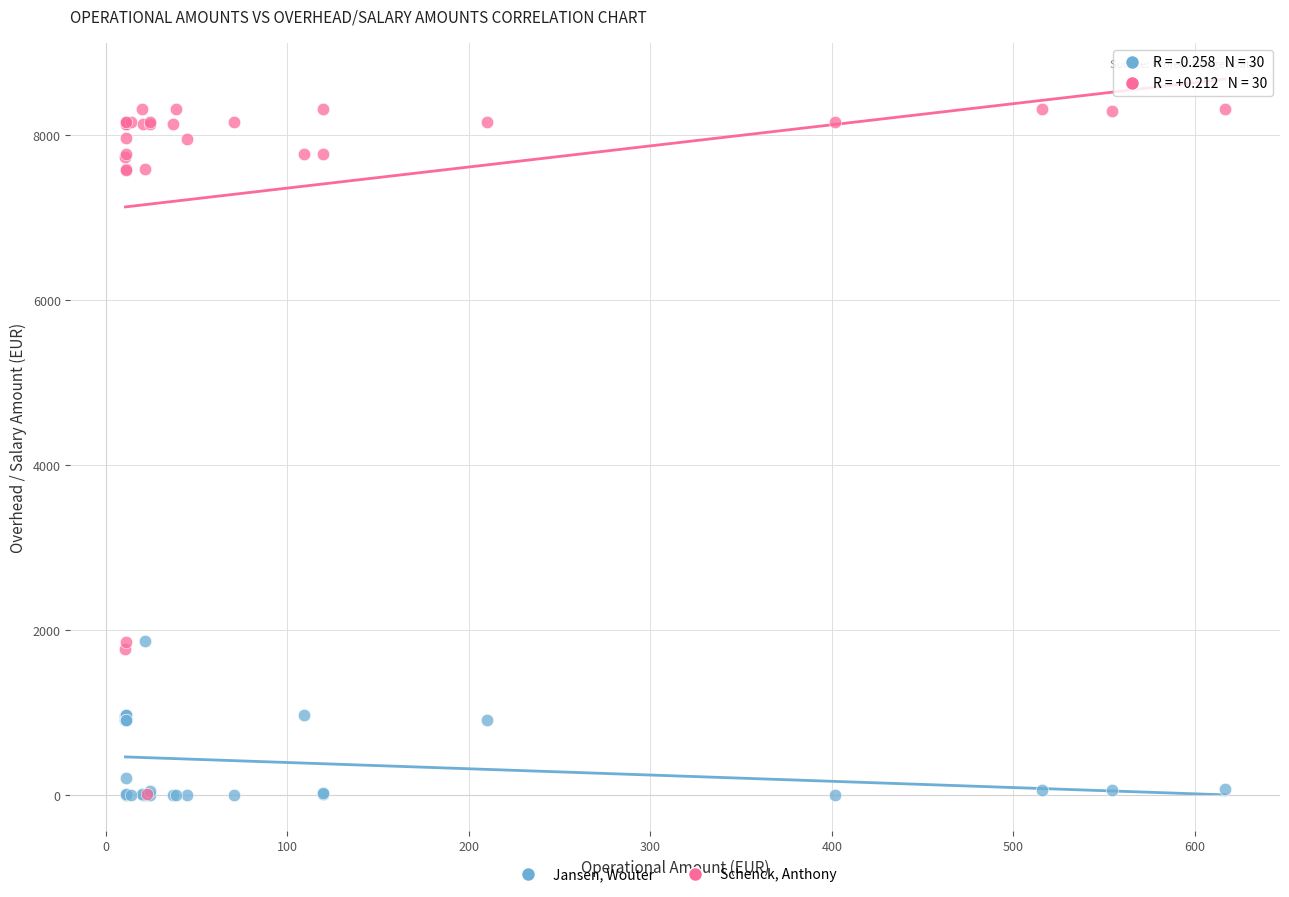

Which series has the largest Y range (max minus min)?

Schenck, Anthony